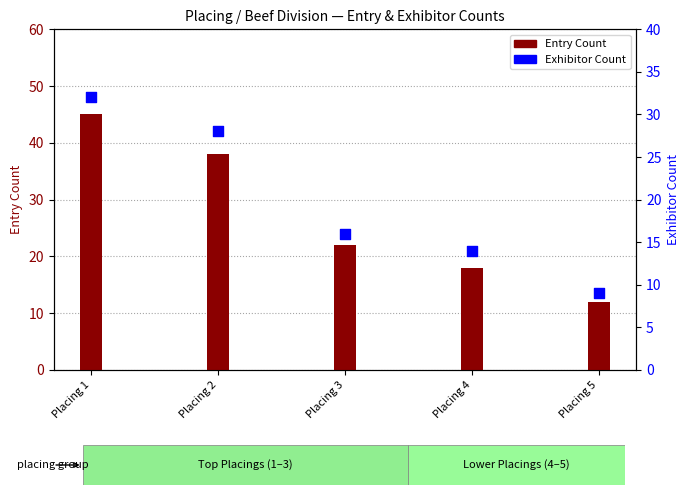

Which series has the largest total across all categories?

Entry Count